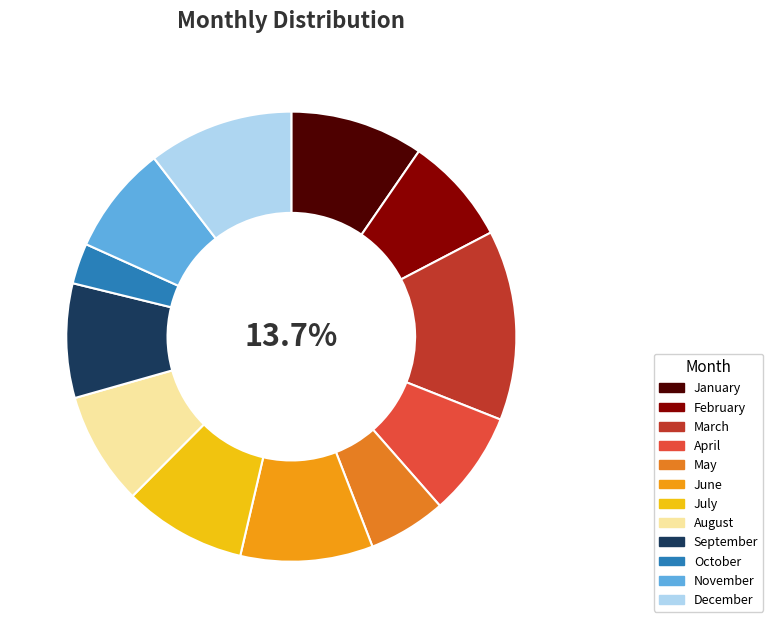

What is the total percentage of May and January?

15.2%